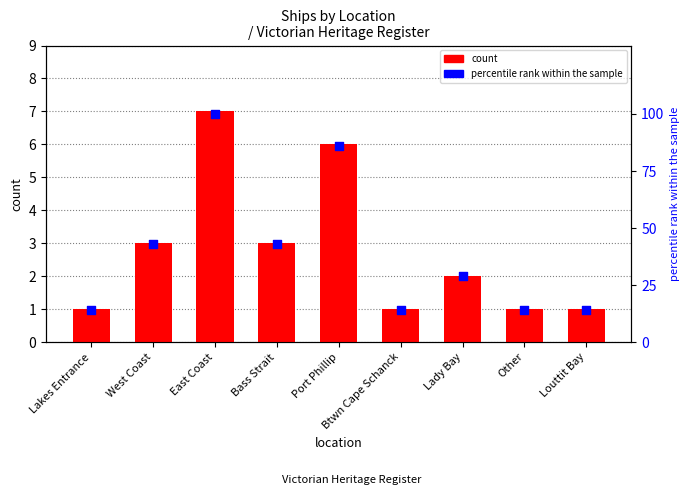

Which series has the largest Y range (max minus min)?

percentile rank within sample